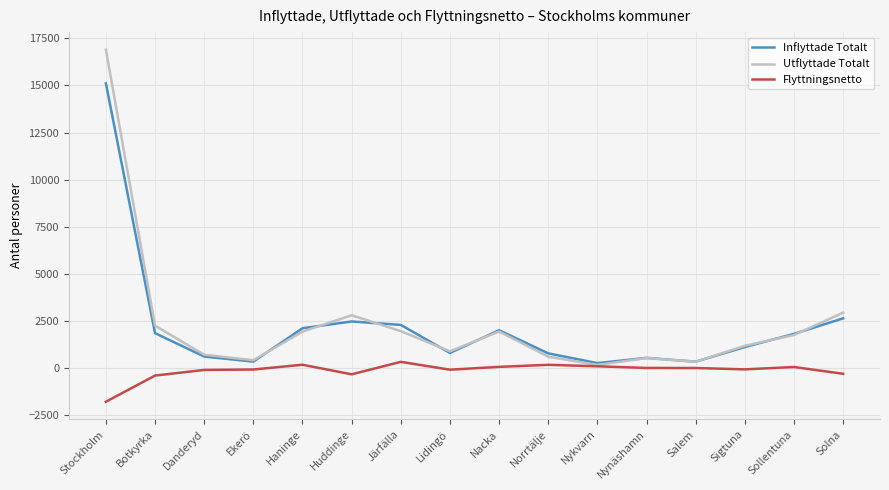

Between Danderyd and Järfälla, which series saw the biggest shift?

Inflyttade Totalt